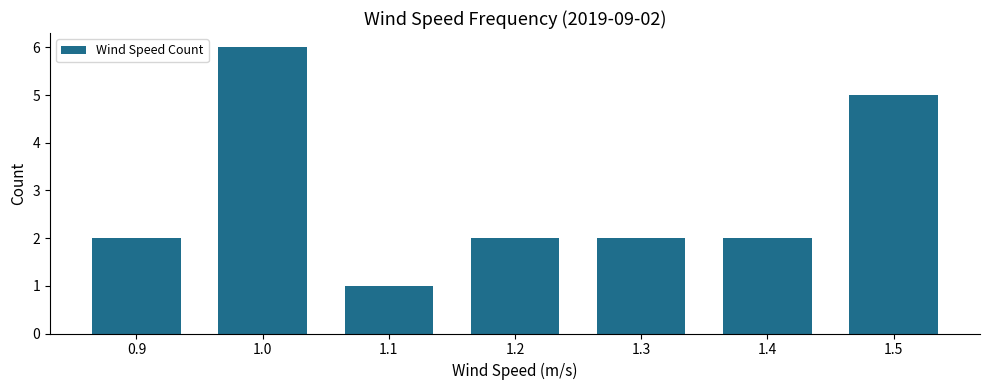

The value at 1.0 is 4. True or false?

False